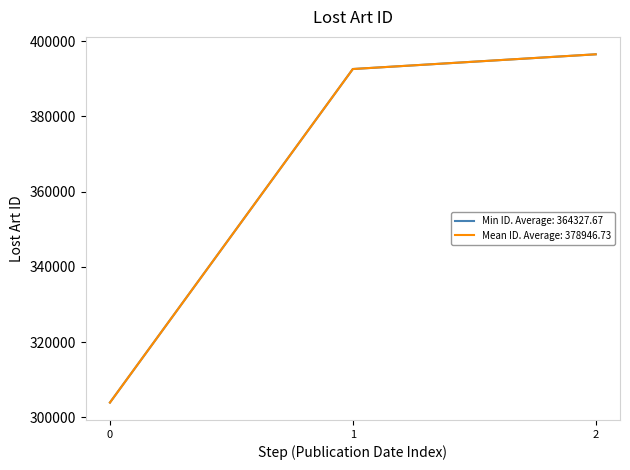

The Min ID. Average: 364327.67 series shows 514734.2 at 0. True or false?

False